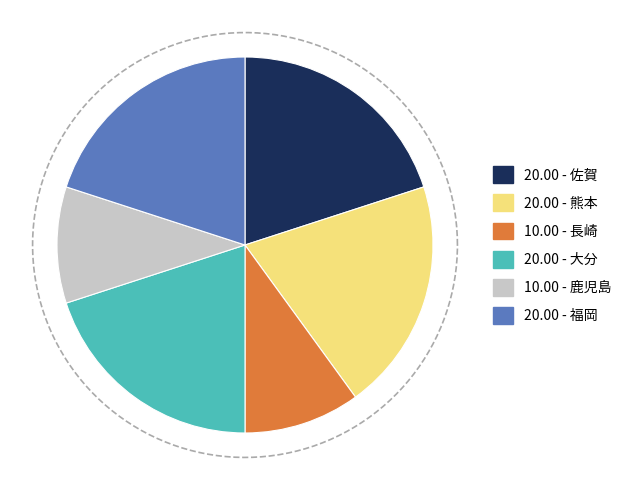

What is the ratio of the value at 長崎 to the value at 熊本?

0.5